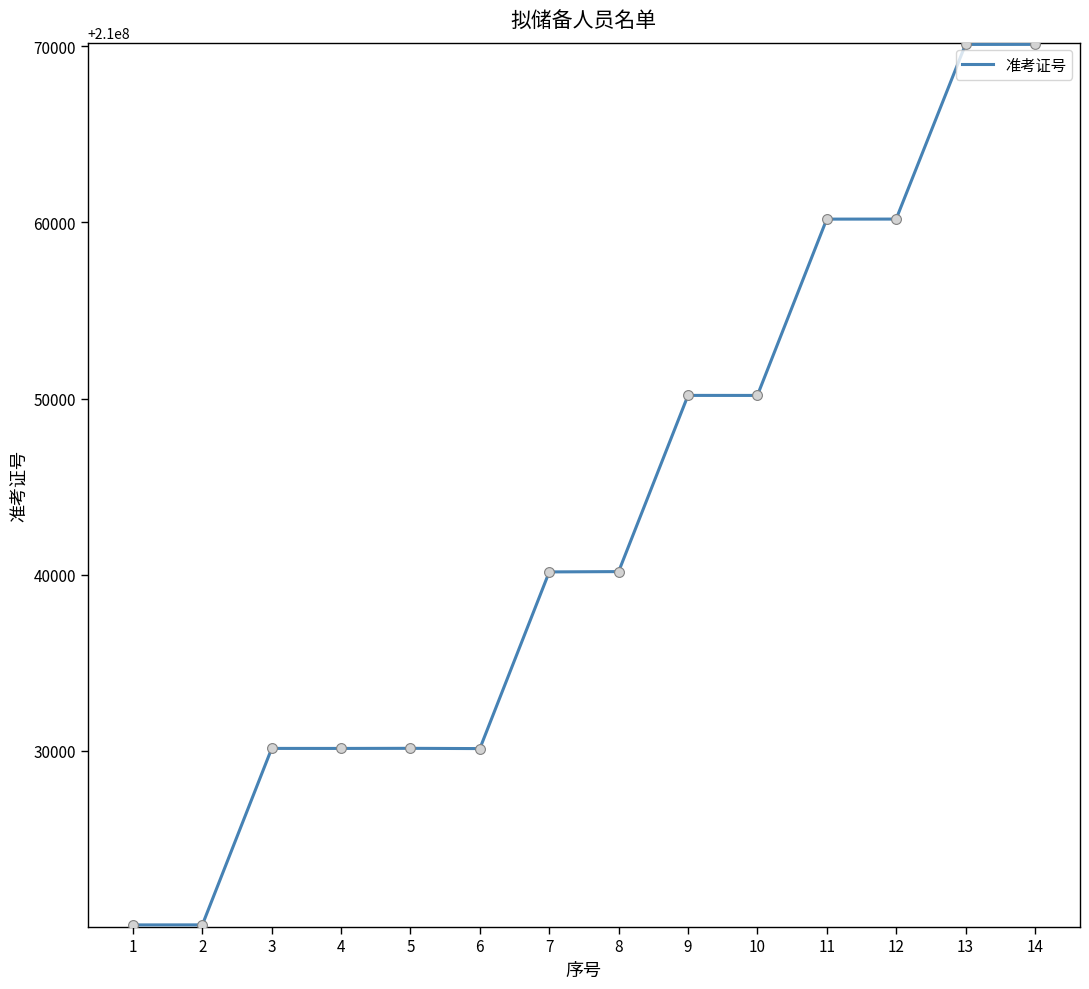

What is the change in value from 9 to 12?

+10014